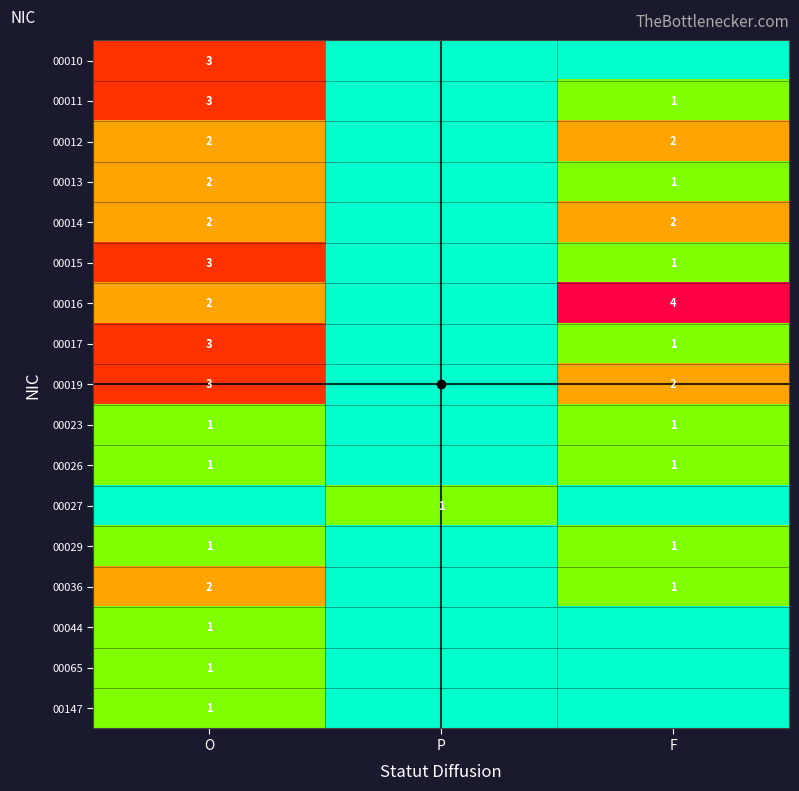

What is the sum of the 00015 values at O and F?

4